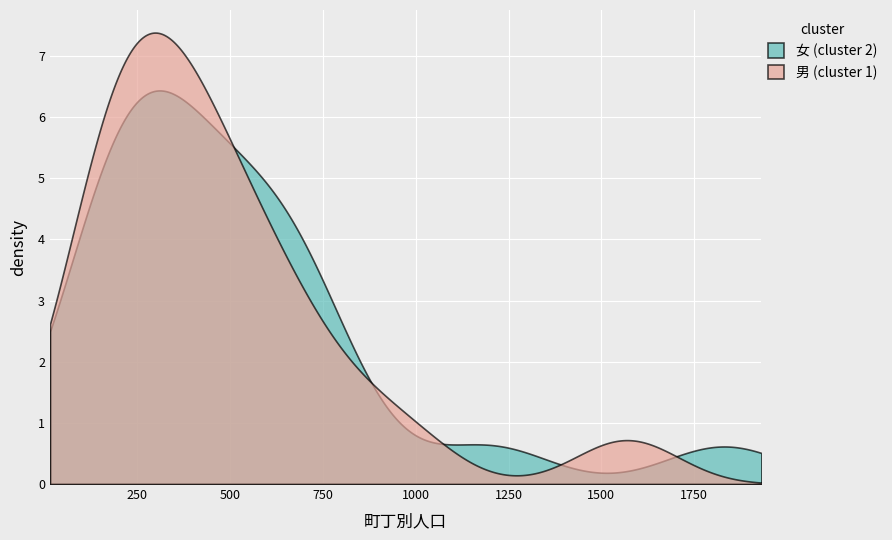

List the series in order of their peak value, lowest first.

女 (cluster 2), 男 (cluster 1)